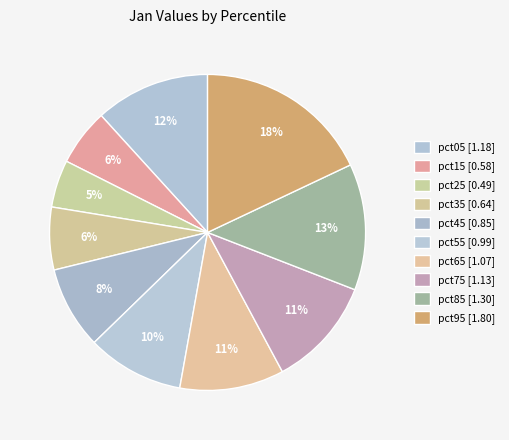

Is pct55 the majority of the pie?

No